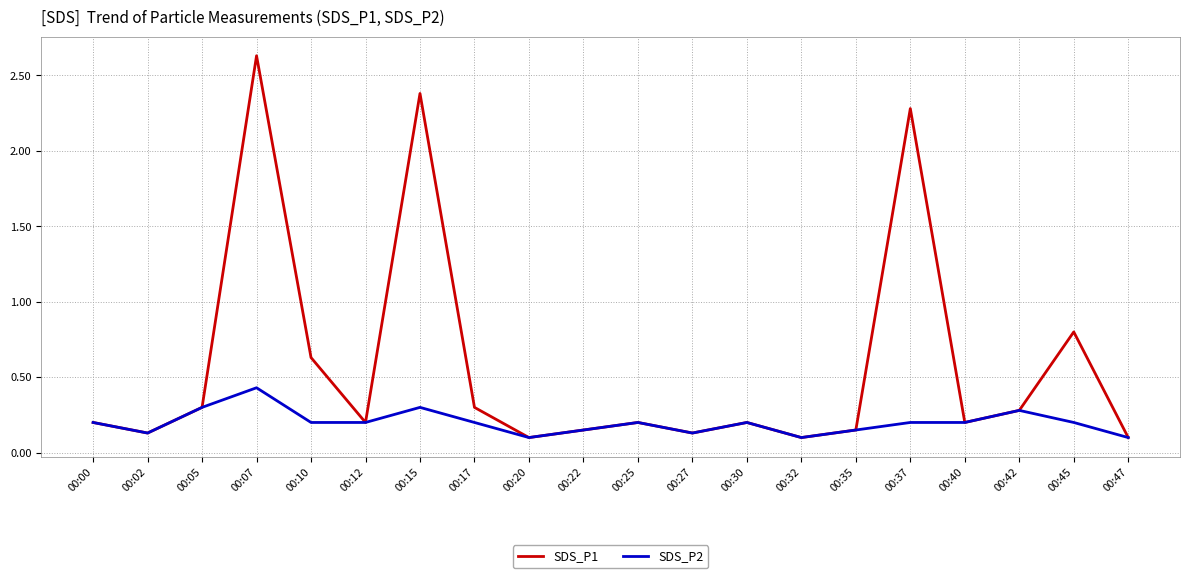

Is the value of SDS_P2 at 00:07 greater than the value of SDS_P1 at 00:17?

Yes